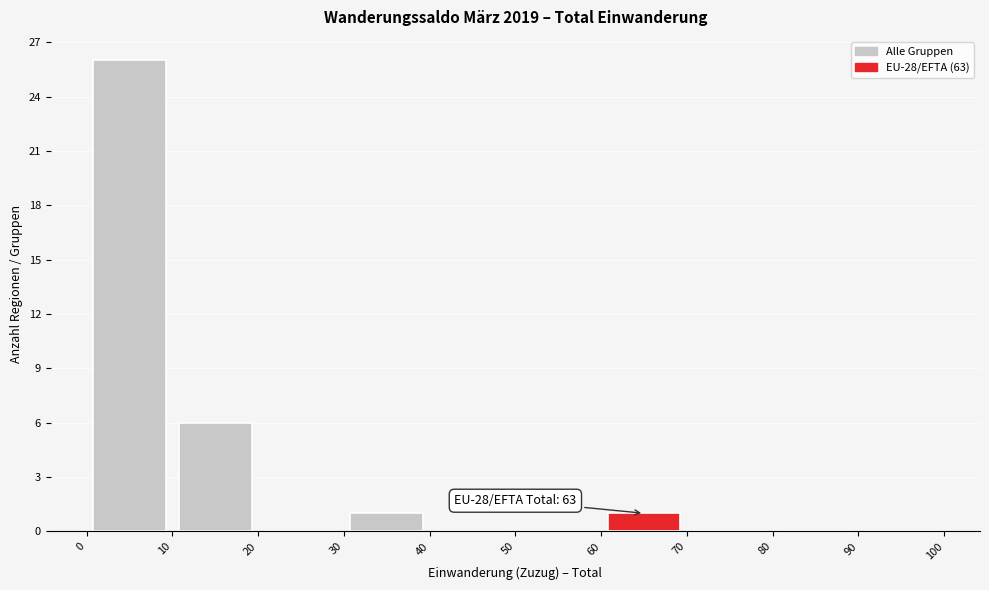

Over which range of the x-axis is the bar tallest?

0 to 10